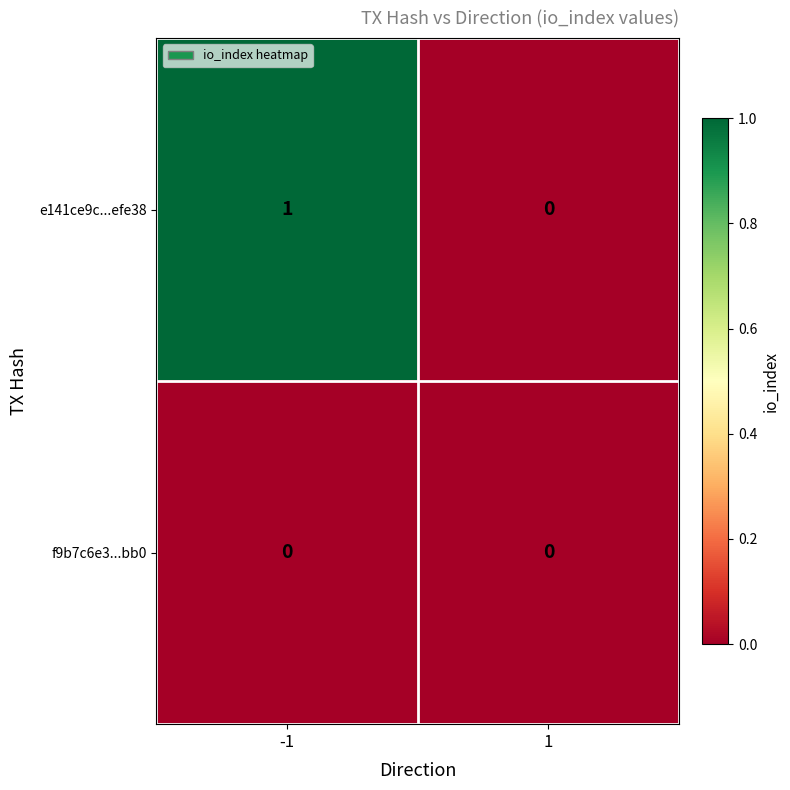

Reading left to right, what are all the values shown in this chart?

e141ce9c...efe38: 1	0
f9b7c6e3...bb0: 0	0